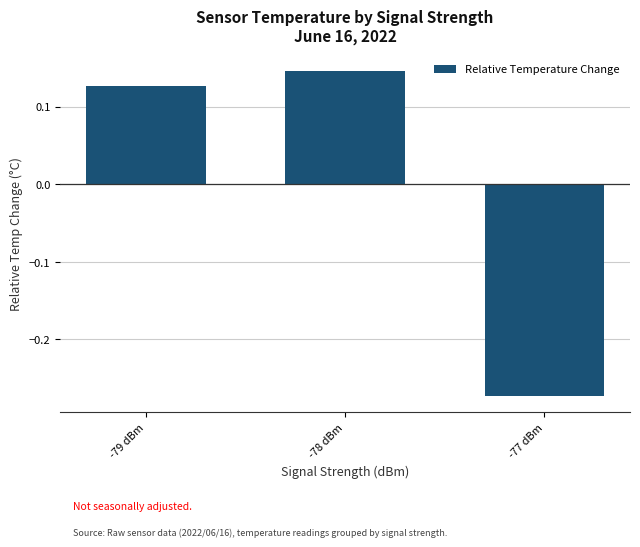

List the labels in order of value, largest first.

-78 dBm, -79 dBm, -77 dBm